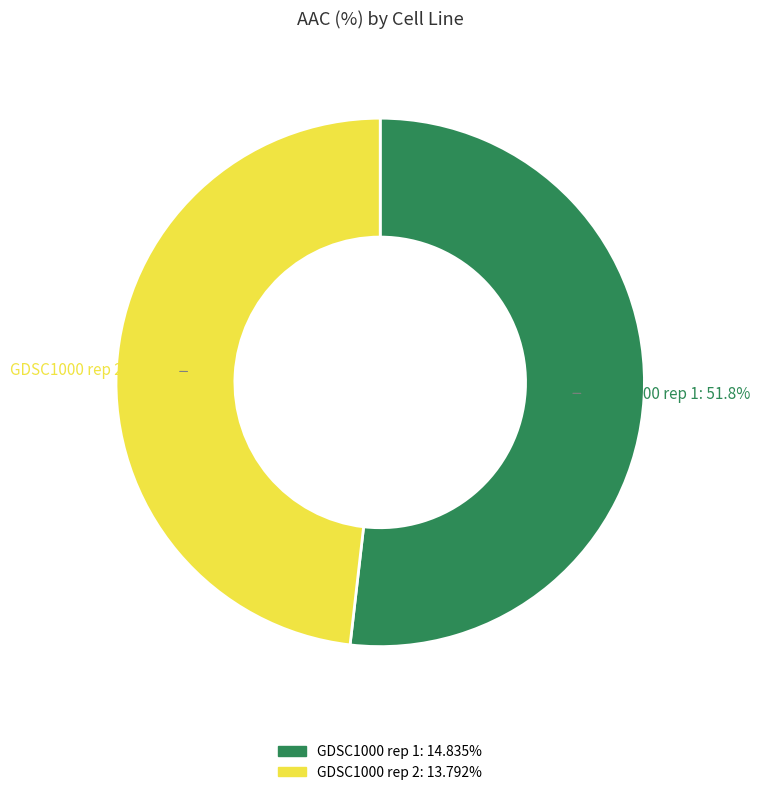

Which has a higher value, GDSC1000 rep 2 or GDSC1000 rep 1?

GDSC1000 rep 1